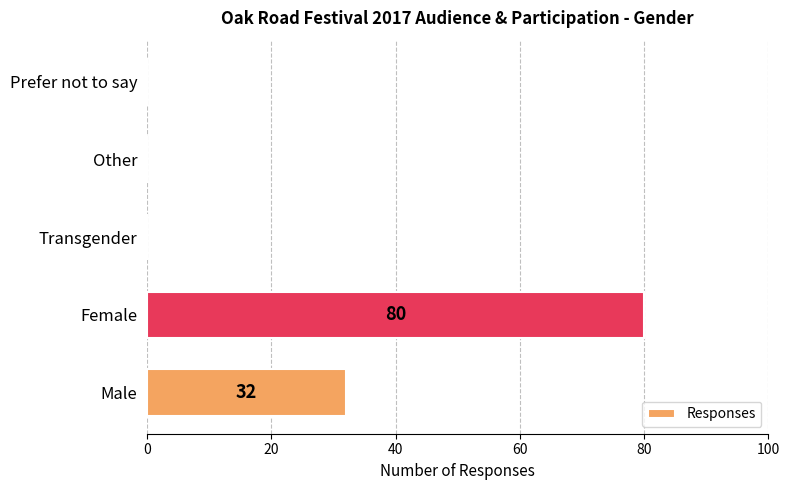

True or false: the data shows 0 at Transgender.

True